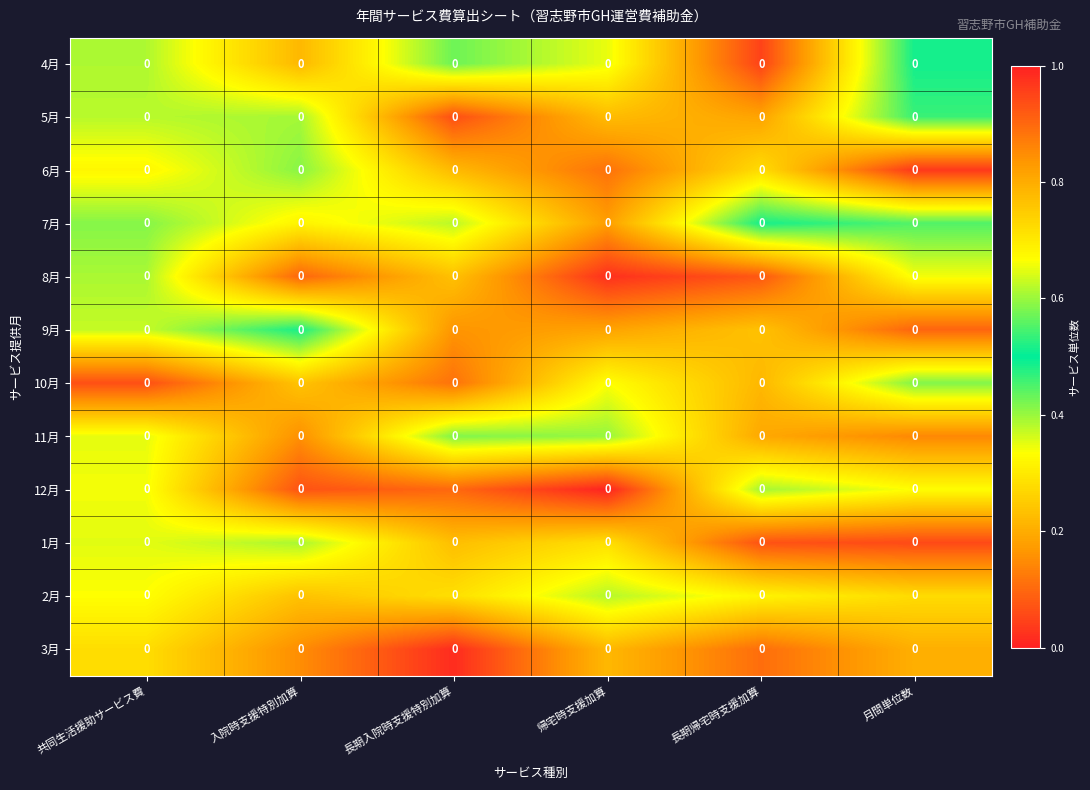

Reading left to right, list all the values displayed in this chart.

4月: 共同生活援助サービス費=0.0	入院時支援特別加算=0.0	長期入院時支援特別加算=0.0	帰宅時支援加算=0.0	長期帰宅時支援加算=0.0	月間単位数=0.0
5月: 共同生活援助サービス費=0.0	入院時支援特別加算=0.0	長期入院時支援特別加算=0.0	帰宅時支援加算=0.0	長期帰宅時支援加算=0.0	月間単位数=0.0
6月: 共同生活援助サービス費=0.0	入院時支援特別加算=0.0	長期入院時支援特別加算=0.0	帰宅時支援加算=0.0	長期帰宅時支援加算=0.0	月間単位数=0.0
7月: 共同生活援助サービス費=0.0	入院時支援特別加算=0.0	長期入院時支援特別加算=0.0	帰宅時支援加算=0.0	長期帰宅時支援加算=0.0	月間単位数=0.0
8月: 共同生活援助サービス費=0.0	入院時支援特別加算=0.0	長期入院時支援特別加算=0.0	帰宅時支援加算=0.0	長期帰宅時支援加算=0.0	月間単位数=0.0
9月: 共同生活援助サービス費=0.0	入院時支援特別加算=0.0	長期入院時支援特別加算=0.0	帰宅時支援加算=0.0	長期帰宅時支援加算=0.0	月間単位数=0.0
10月: 共同生活援助サービス費=0.0	入院時支援特別加算=0.0	長期入院時支援特別加算=0.0	帰宅時支援加算=0.0	長期帰宅時支援加算=0.0	月間単位数=0.0
11月: 共同生活援助サービス費=0.0	入院時支援特別加算=0.0	長期入院時支援特別加算=0.0	帰宅時支援加算=0.0	長期帰宅時支援加算=0.0	月間単位数=0.0
12月: 共同生活援助サービス費=0.0	入院時支援特別加算=0.0	長期入院時支援特別加算=0.0	帰宅時支援加算=0.0	長期帰宅時支援加算=0.0	月間単位数=0.0
1月: 共同生活援助サービス費=0.0	入院時支援特別加算=0.0	長期入院時支援特別加算=0.0	帰宅時支援加算=0.0	長期帰宅時支援加算=0.0	月間単位数=0.0
2月: 共同生活援助サービス費=0.0	入院時支援特別加算=0.0	長期入院時支援特別加算=0.0	帰宅時支援加算=0.0	長期帰宅時支援加算=0.0	月間単位数=0.0
3月: 共同生活援助サービス費=0.0	入院時支援特別加算=0.0	長期入院時支援特別加算=0.0	帰宅時支援加算=0.0	長期帰宅時支援加算=0.0	月間単位数=0.0